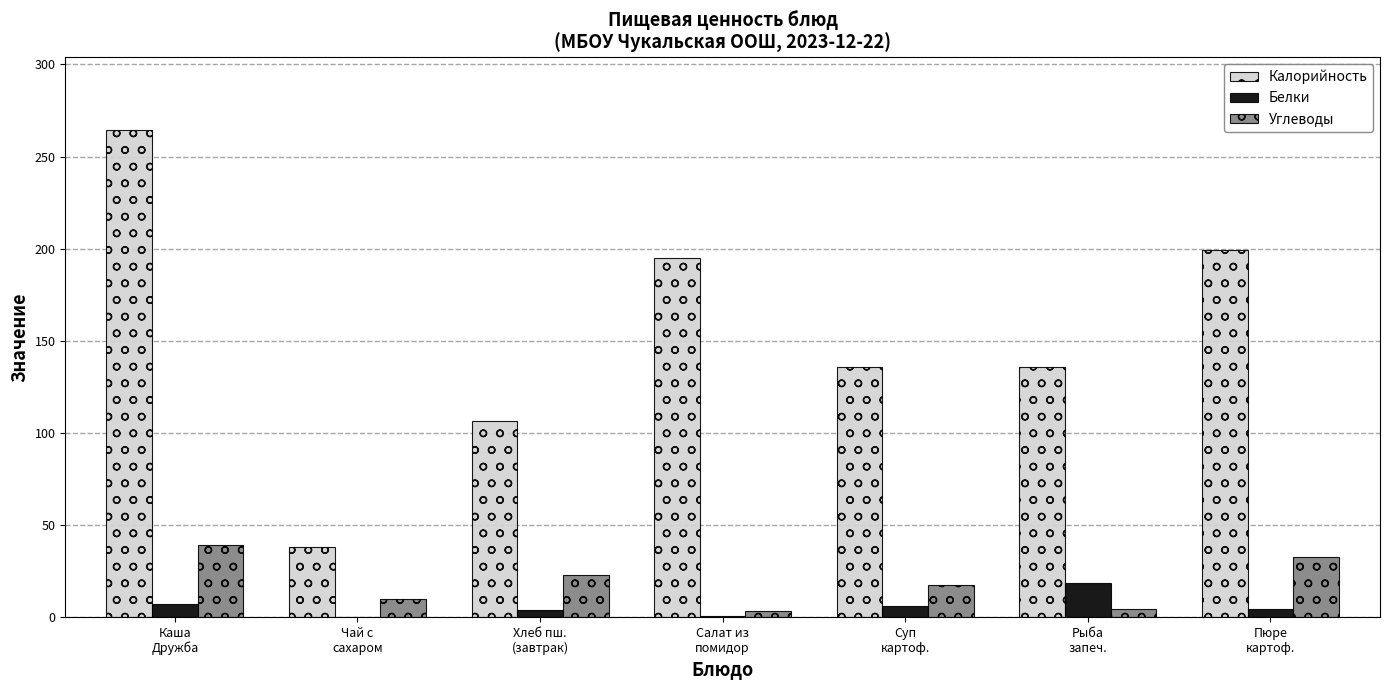

Is it true that Калорийность equals 16.7 at Чай с
сахаром?

False